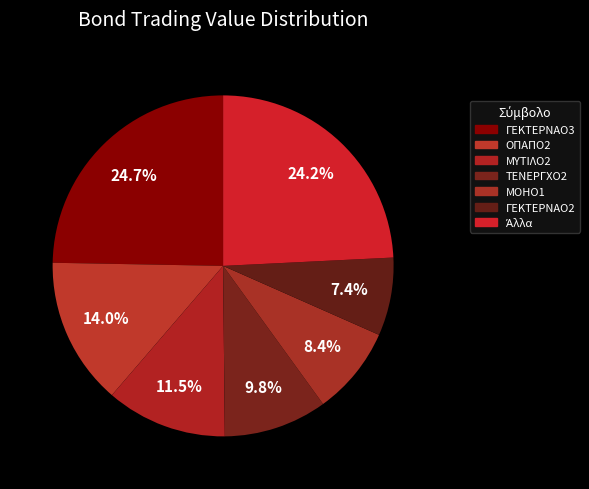

The ΓΕΚΤΕΡΝΑΟ3 slice represents 25% of the pie. True or false?

True